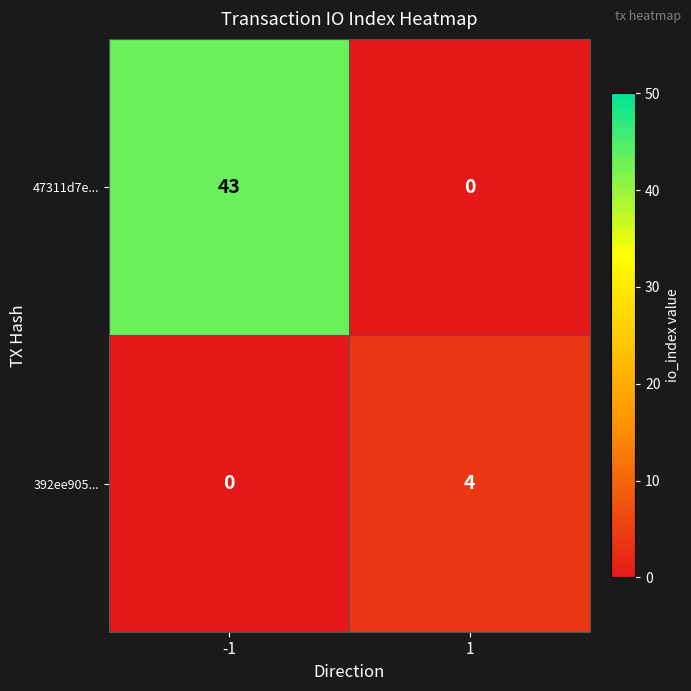

Reading left to right, what are all the values shown in this chart?

47311d7e...: 43	0
392ee905...: 0	4